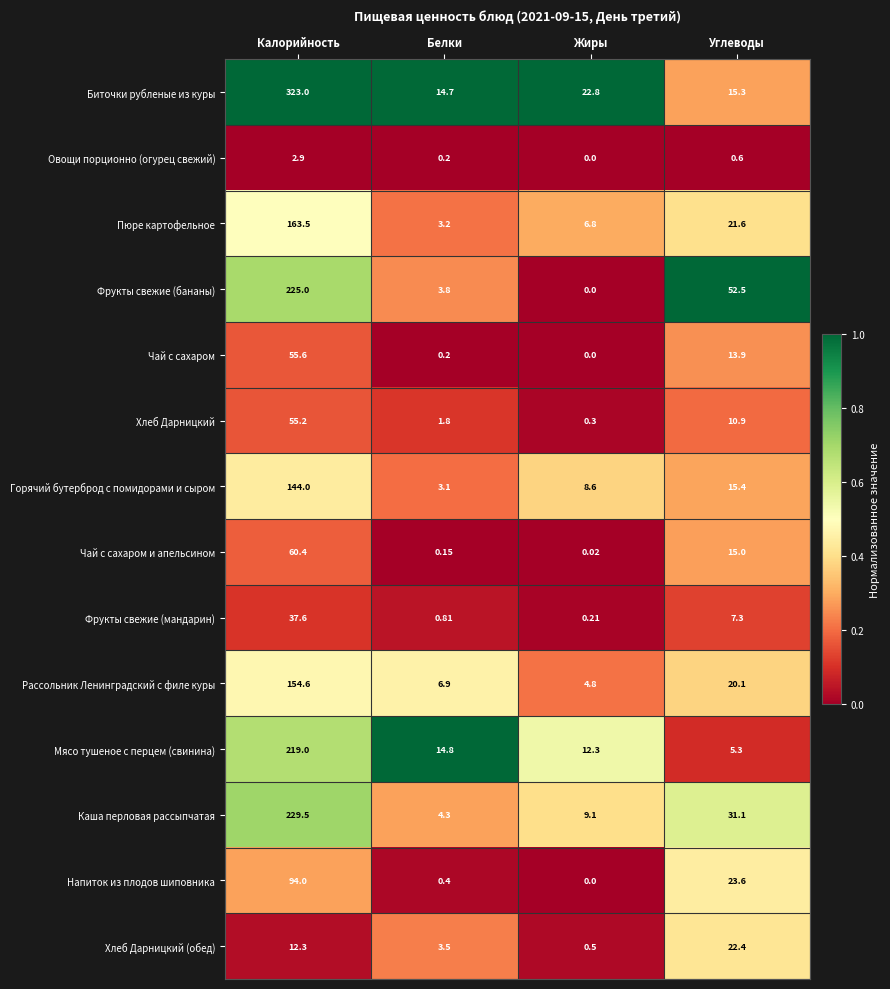

At which category does the chart reach its peak across all series?

Калорийность